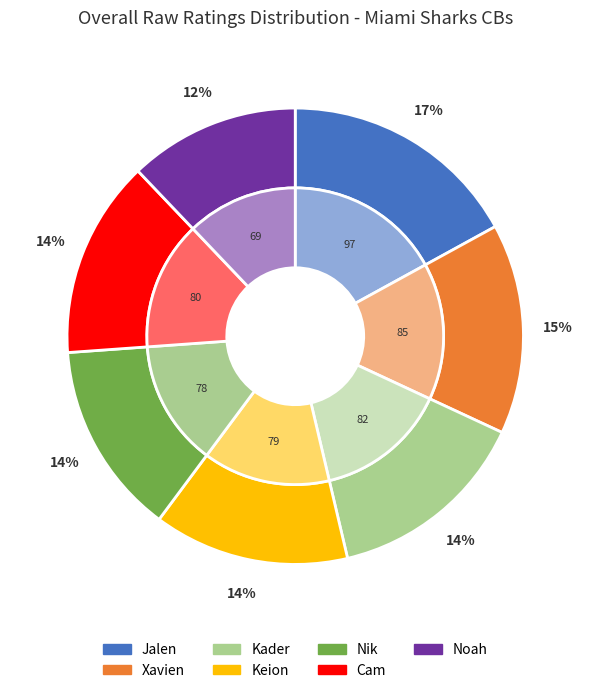

Rank the categories by value from lowest to highest.

Noah, Nik, Keion, Cam, Kader, Xavien, Jalen